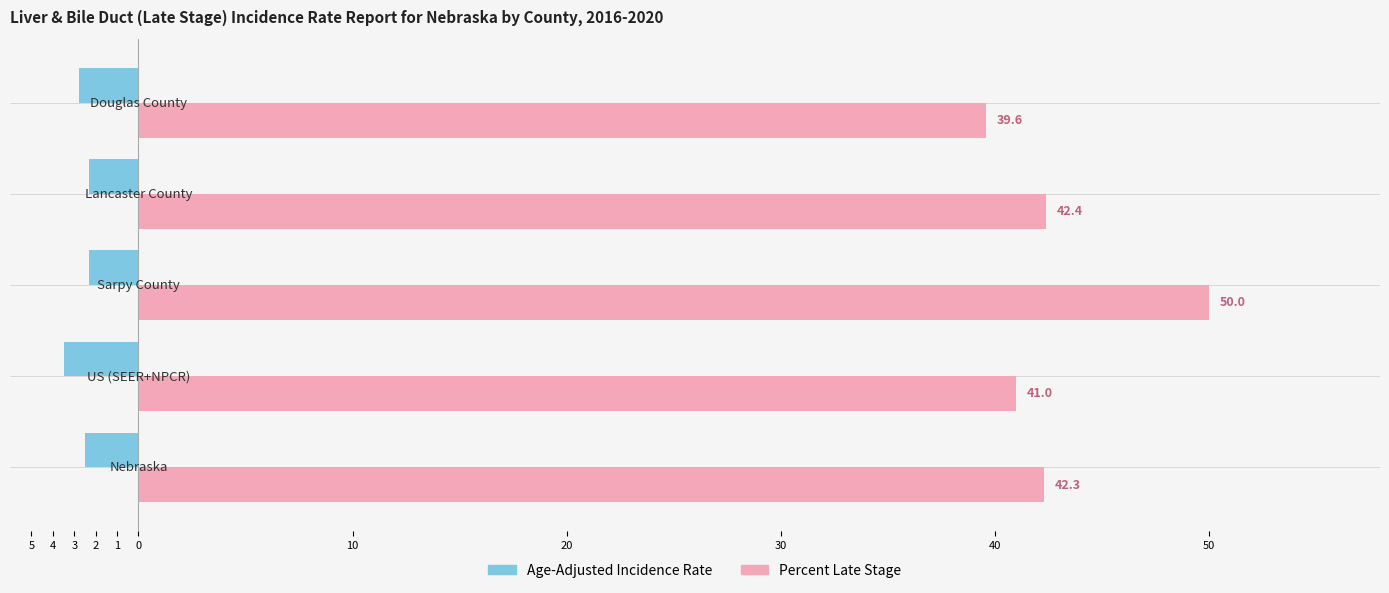

Which series has the widest spread of values?

Percent Late Stage